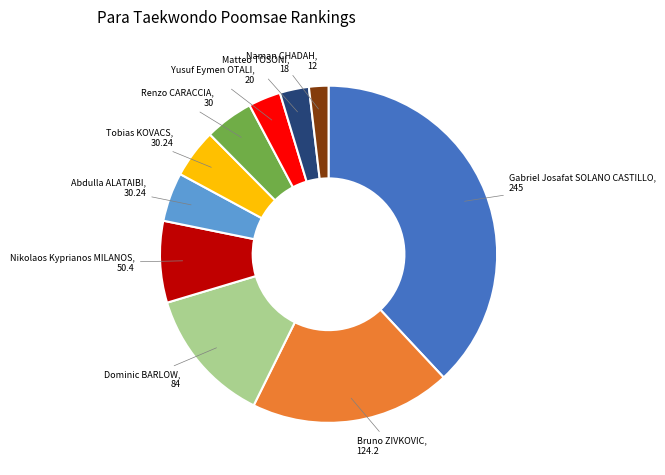

Is there a majority slice in this chart?

No